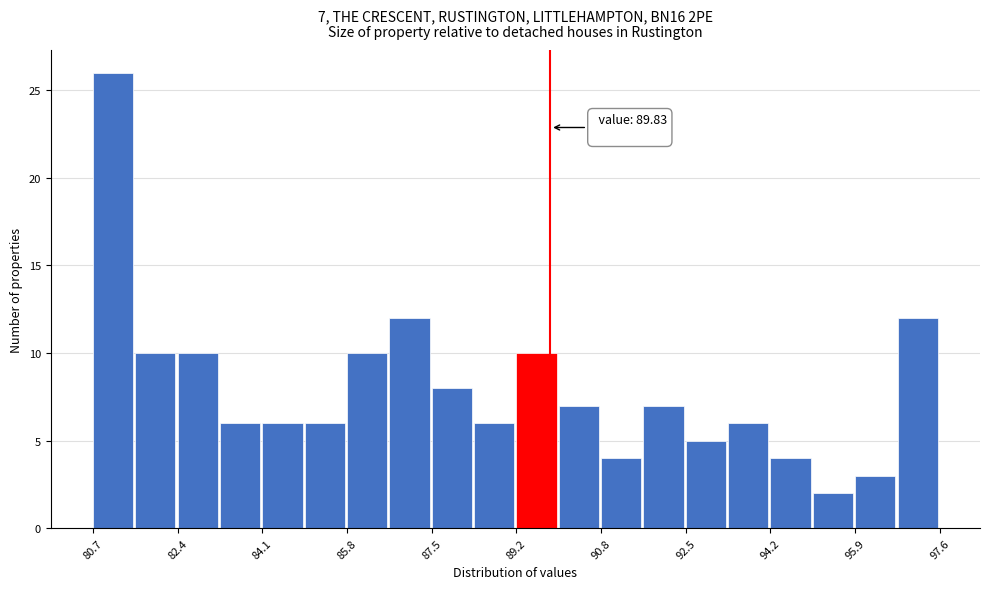

Over which range of the x-axis is the bar tallest?

80.6 to 81.6